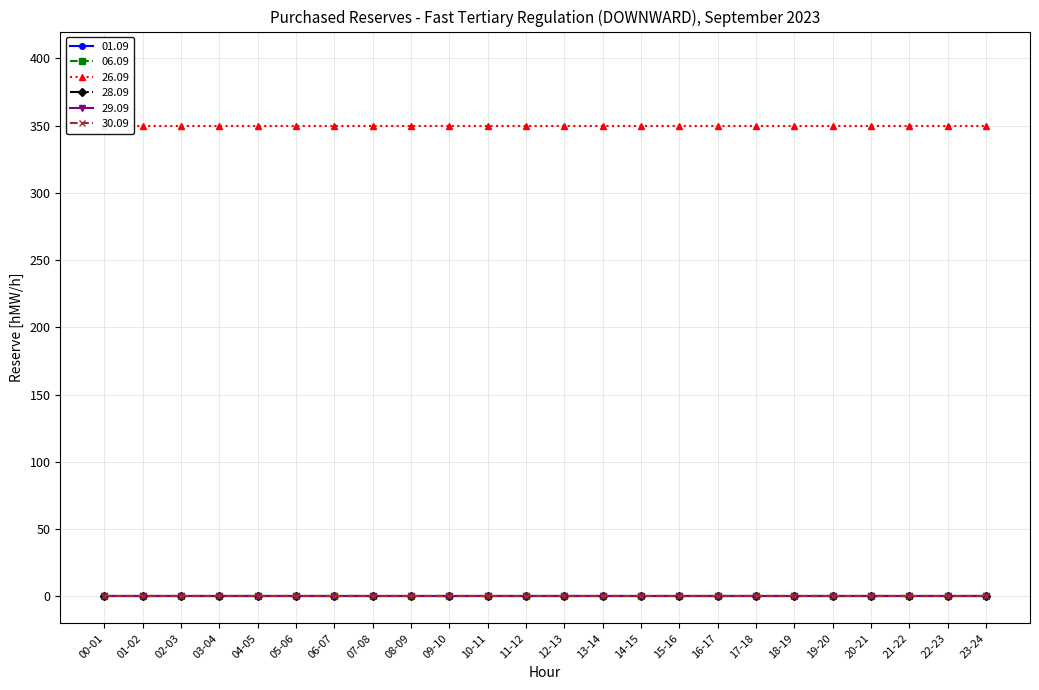

True or false: 29.09 and 01.09 cross at least once.

False